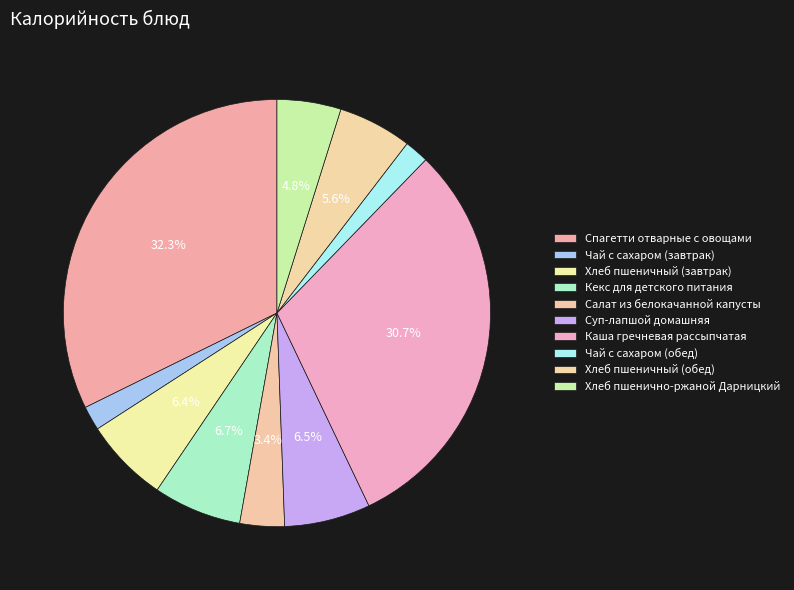

Count the number of slices in the pie.

10